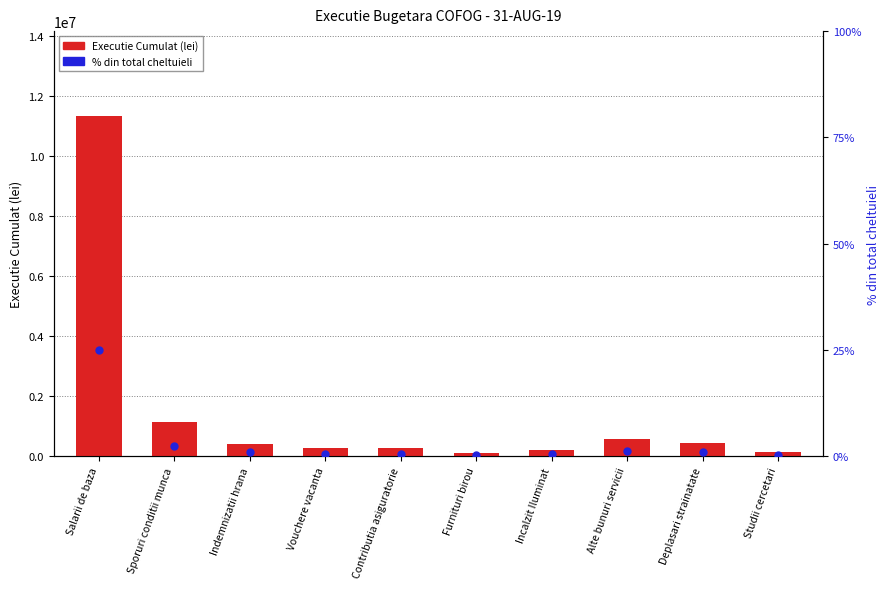

What is the greatest value displayed?

11323420.0